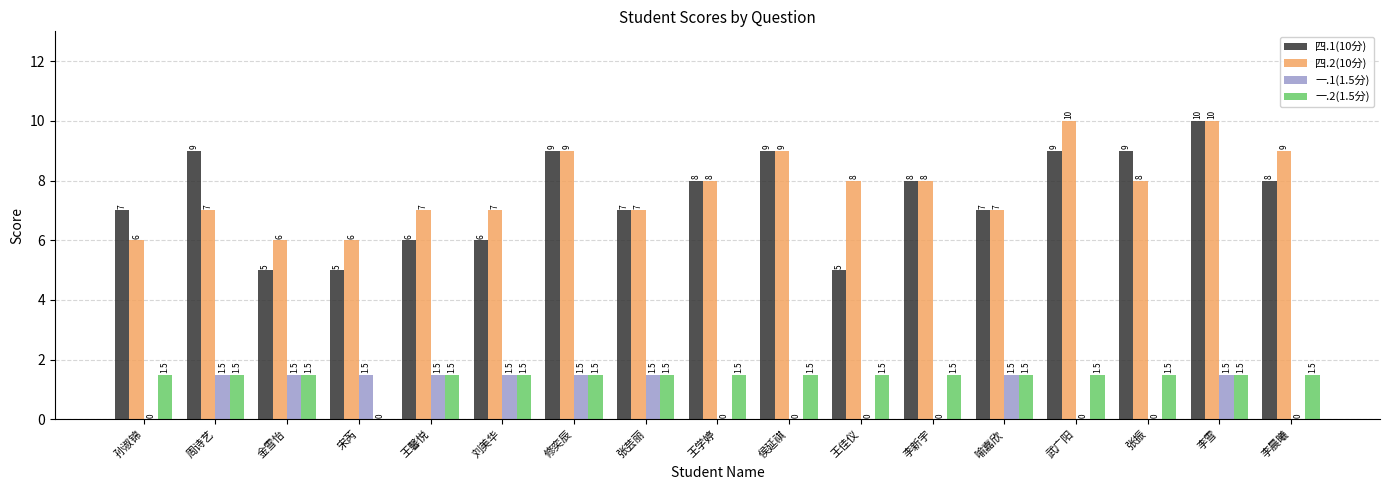

Between 刘美华 and 王学婷, which series saw the biggest shift?

四.1(10分)